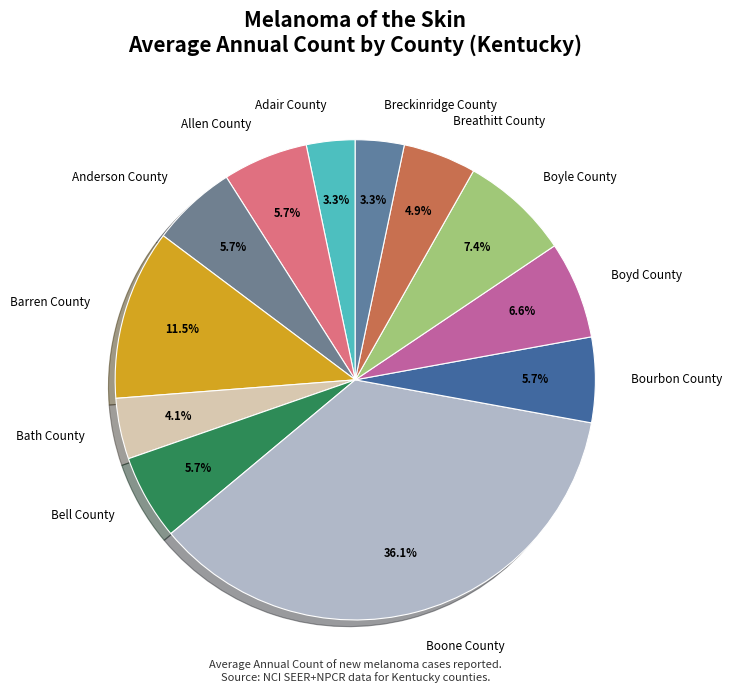

Approximately how many times larger is the value at Boyle County compared to Bell County?

1.3